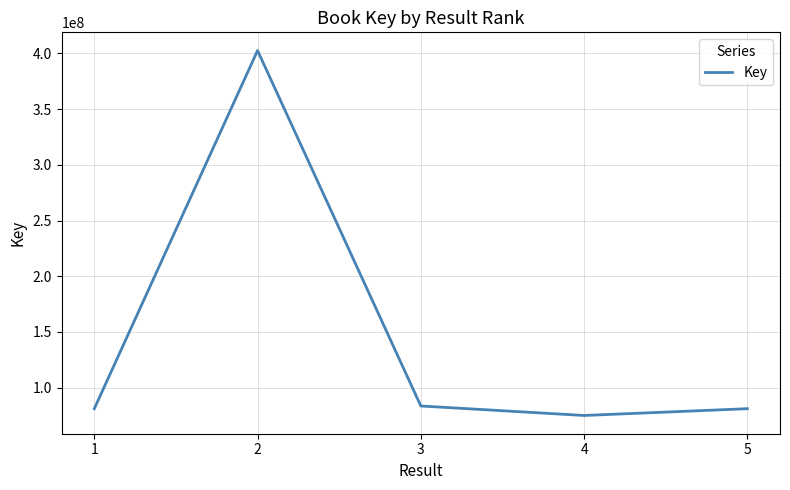

True or false: there are more than 2 points higher than both neighbors.

False